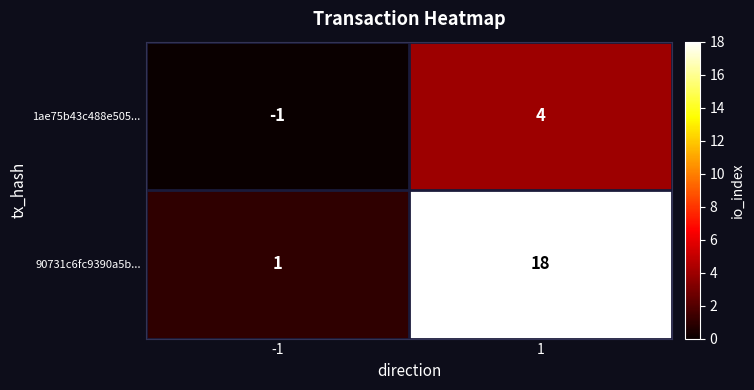

What is the average value of the 90731c6fc9390a5b... series?

10